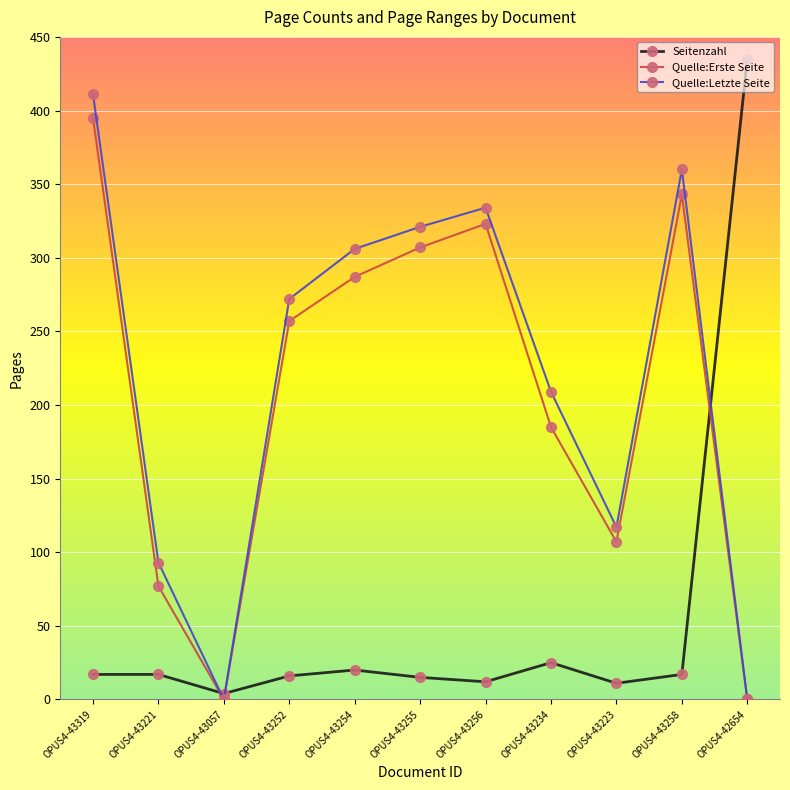

What position from the left is OPUS4-43221?

2